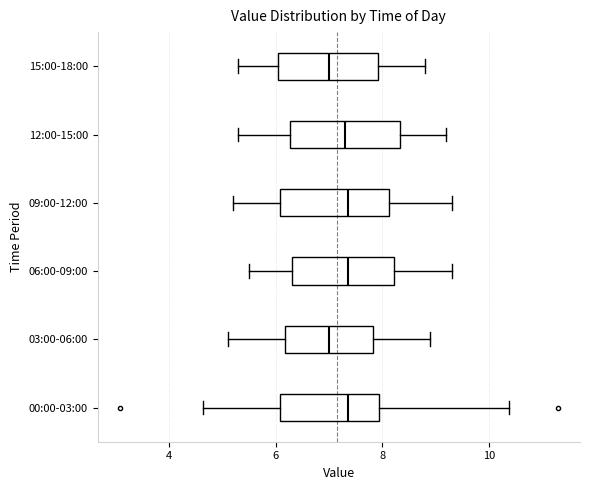

Reading bottom to top, transcribe this box plot: for each box, give where its median line is, the range the box spans, and where its two whiskers end, as read against the x-axis. The values are not printed on the chart, so give them approximately, as read against the axis.

00:00-03:00: median 7.4, box 6.0 to 8.0, whiskers 4.6 to 10.4
03:00-06:00: median 7.0, box 6.2 to 7.8, whiskers 5.2 to 9.0
06:00-09:00: median 7.4, box 6.4 to 8.2, whiskers 5.6 to 9.4
09:00-12:00: median 7.4, box 6.0 to 8.2, whiskers 5.2 to 9.4
12:00-15:00: median 7.4, box 6.2 to 8.4, whiskers 5.4 to 9.2
15:00-18:00: median 7.0, box 6.0 to 8.0, whiskers 5.4 to 8.8